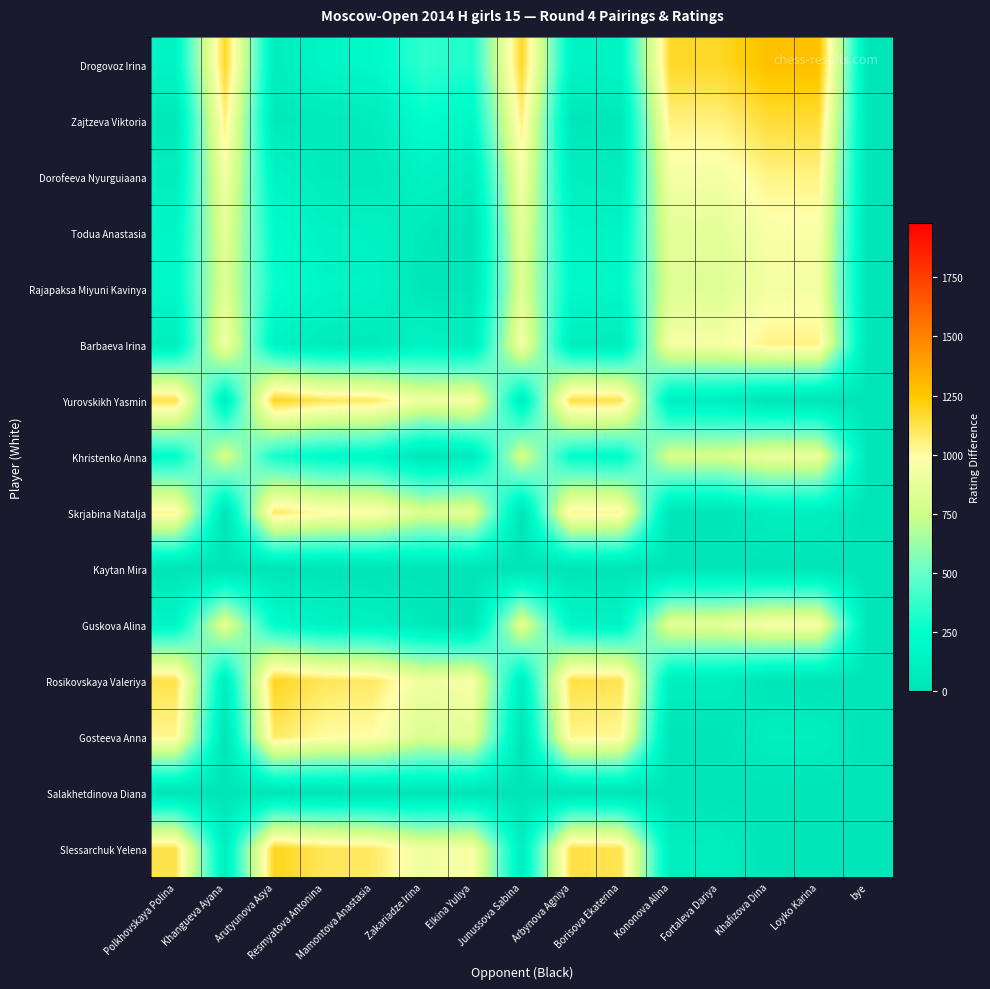

What is the spread (max minus min) of values at Elkina Yuliya?

963